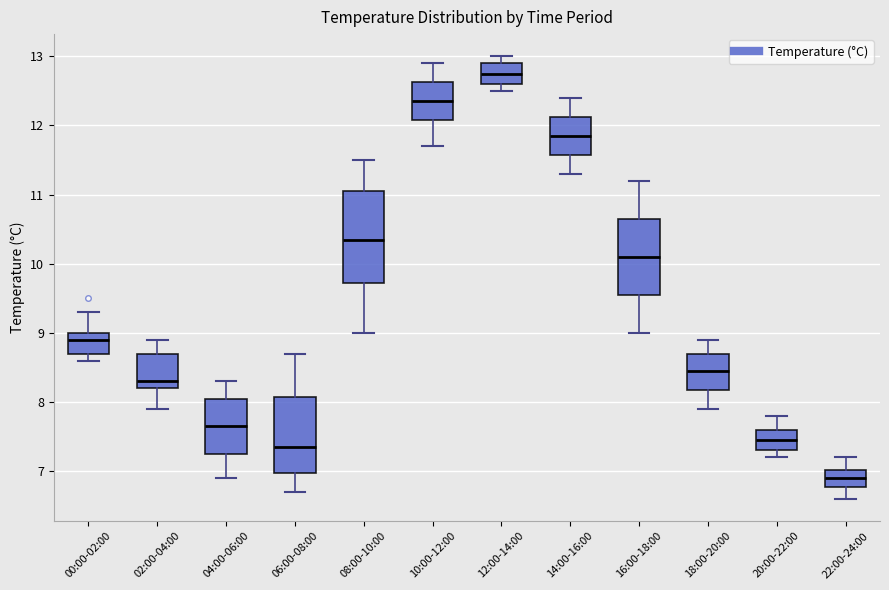

Where does the median line of the box for 22:00-24:00 sit on the y-axis? The values are not printed on the chart, so give them approximately, as read against the axis.

6.9